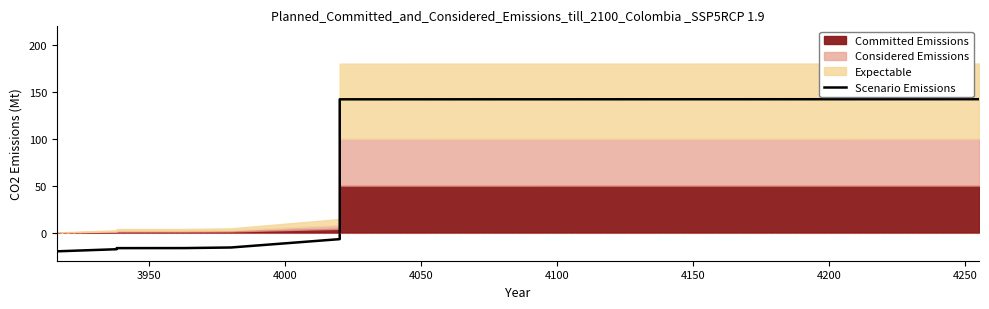

What is the minimum value shown in the chart?

-20.0